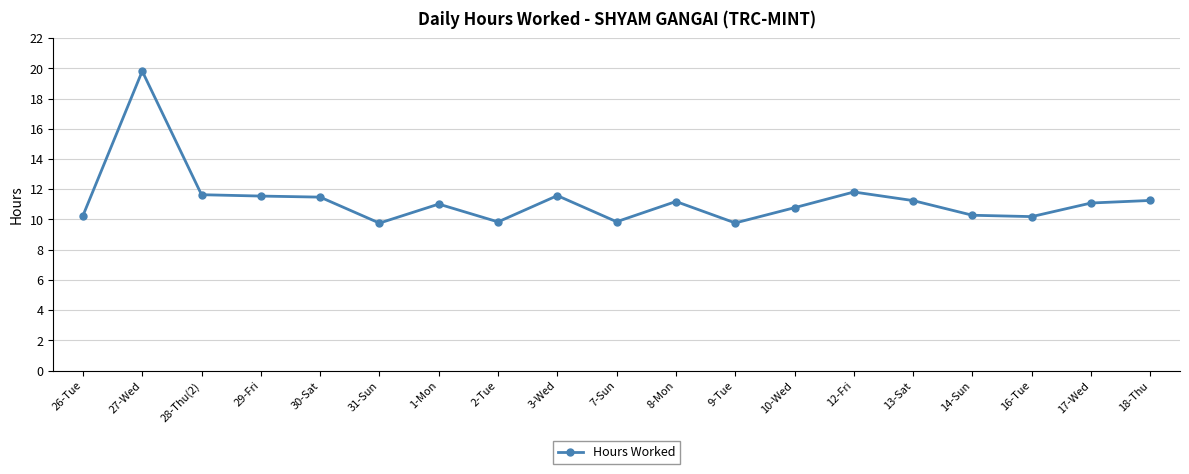

At which label does the data first exceed 11?

27-Wed